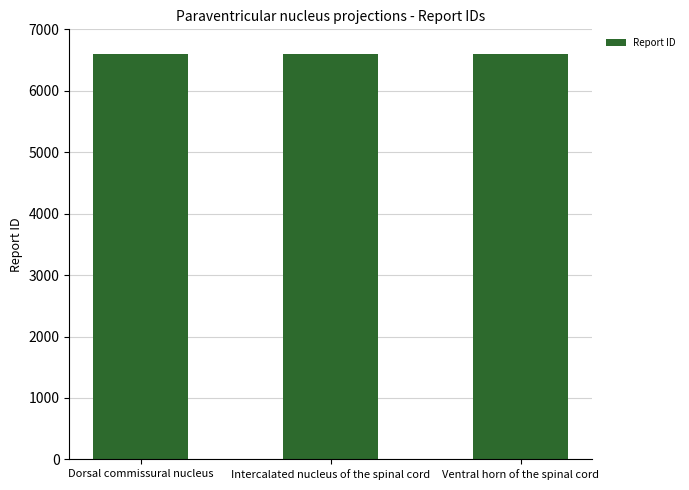

Approximately how many times larger is the value at Dorsal commissural nucleus compared to Intercalated nucleus of the spinal cord?

1.0